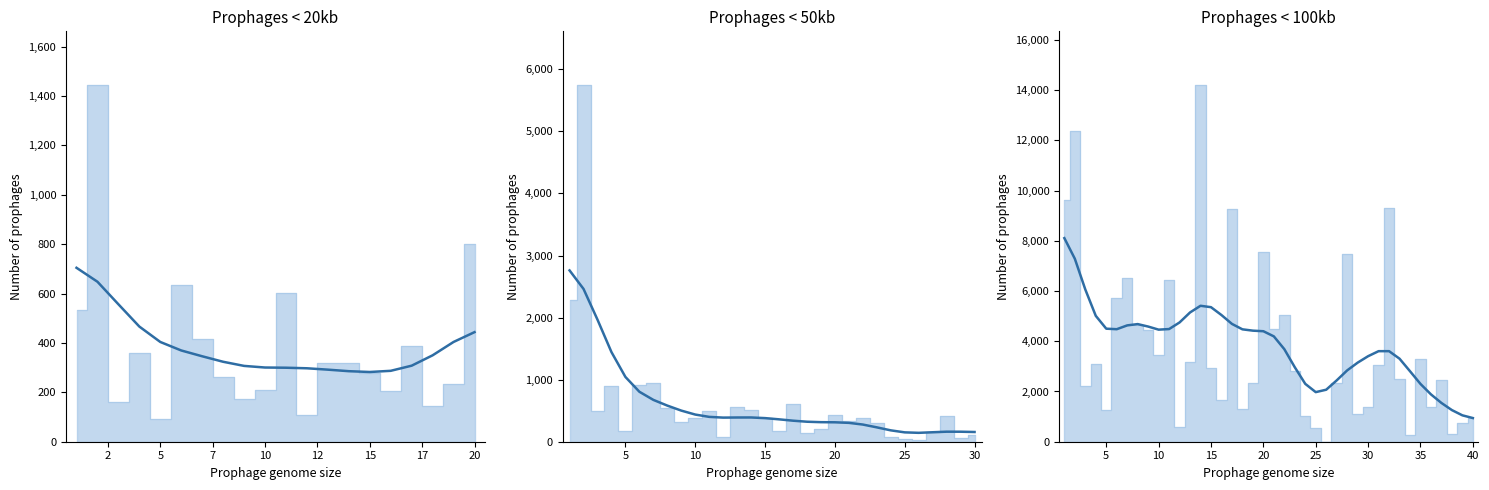

Is it true that the value at 12 is 4479.1?

True